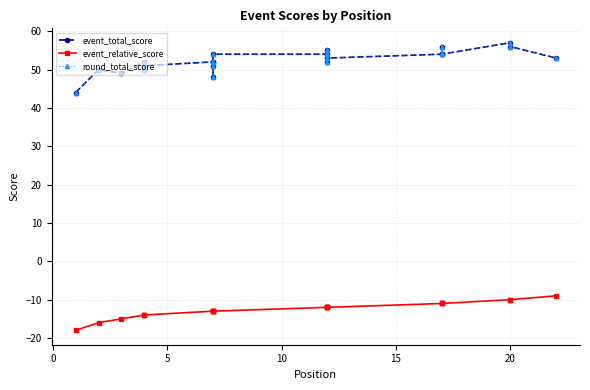

What are all the series names shown in the legend?

event_total_score, event_relative_score, round_total_score